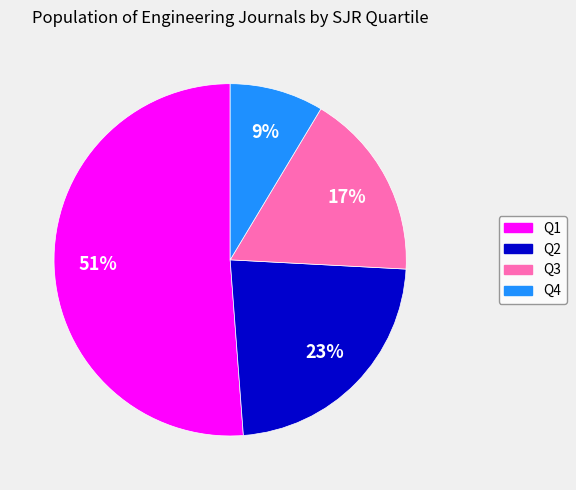

Is it true that Q3 is 17% of the pie?

True